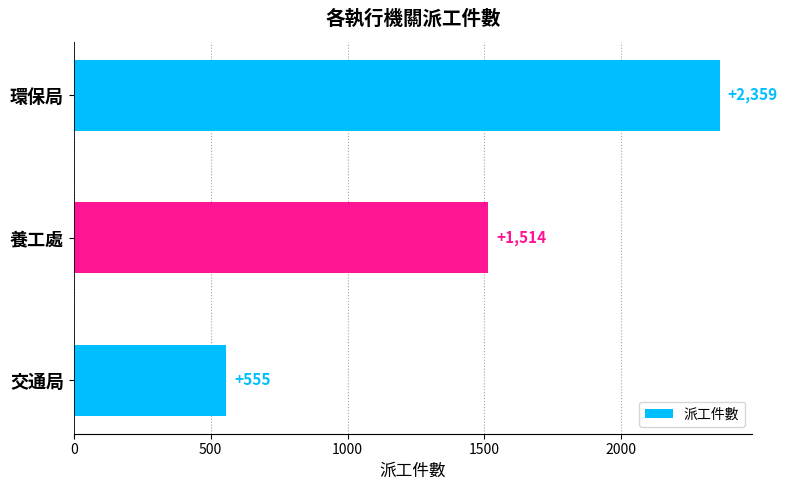

What is the value of the 2nd bar from the top?

1514